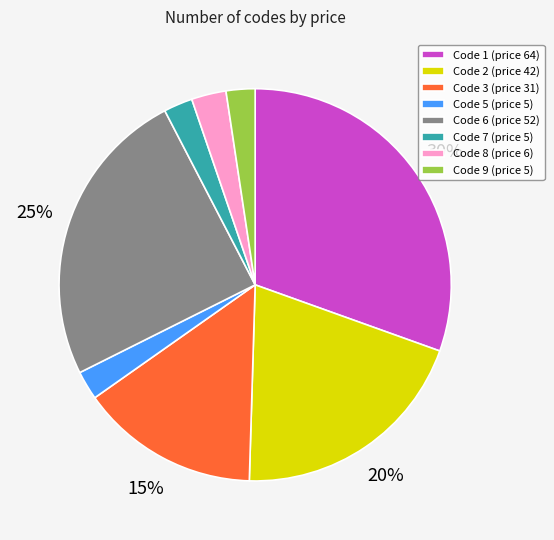

How many segments does this pie chart have?

8